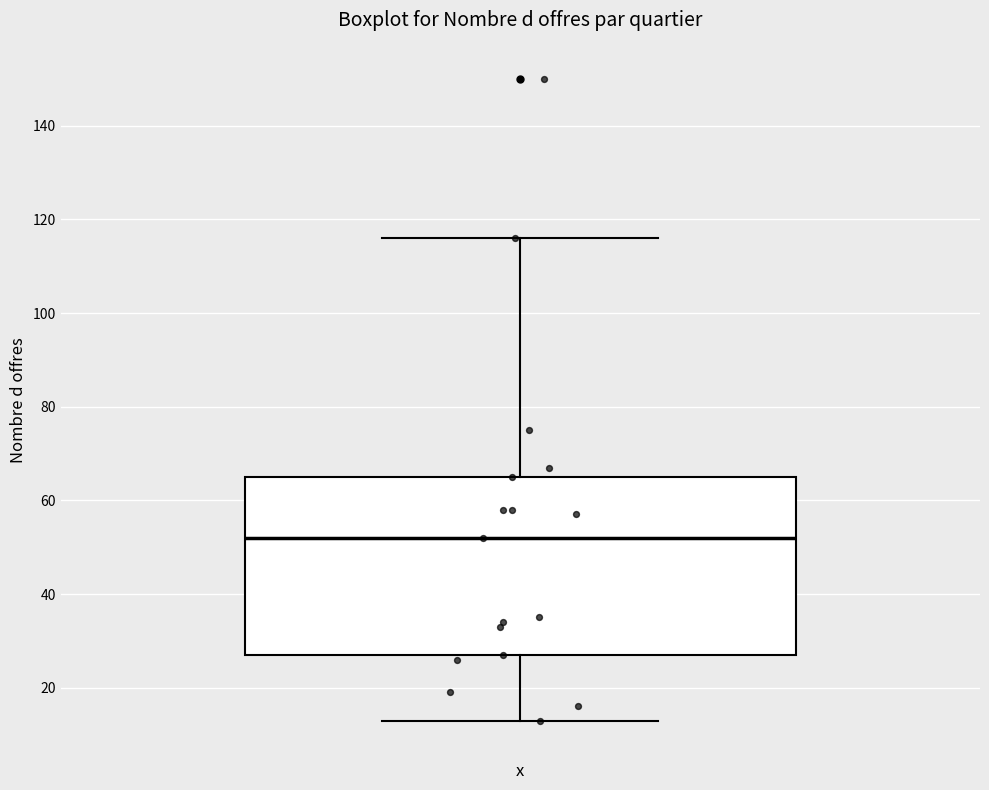

Where does the upper whisker of the box end on the y-axis? The values are not printed on the chart, so give them approximately, as read against the axis.

116